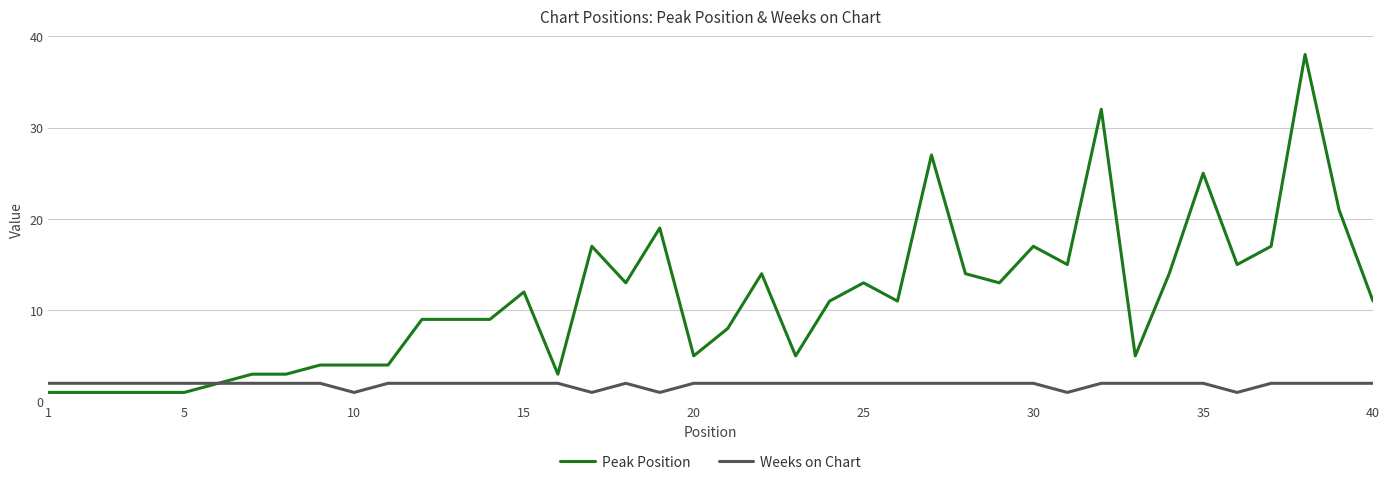

Which series has the widest spread of values?

Peak Position